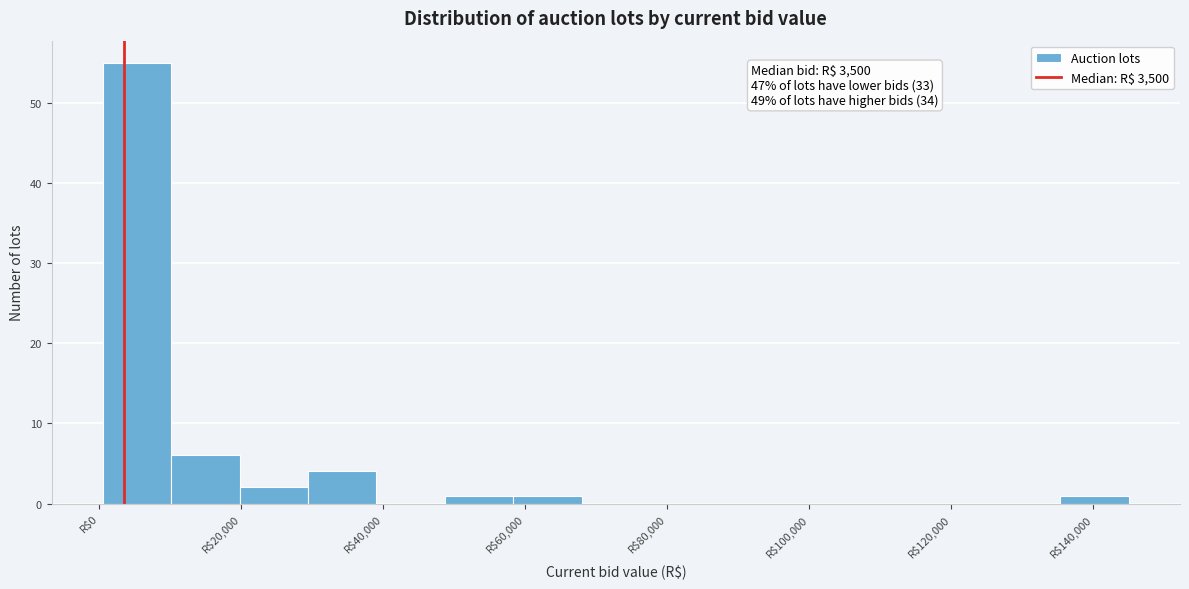

Over which range of the x-axis is the bar tallest?

0 to 10000